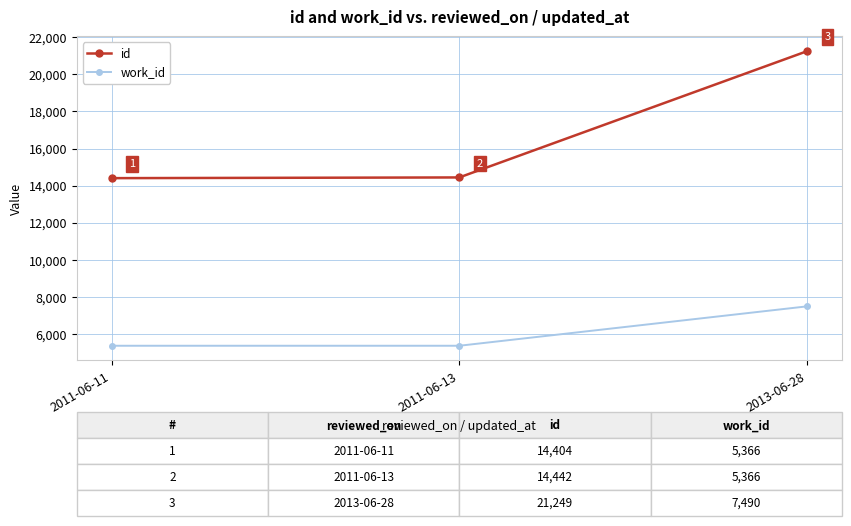

Is it true that work_id equals 3436 at 2013-06-28?

False